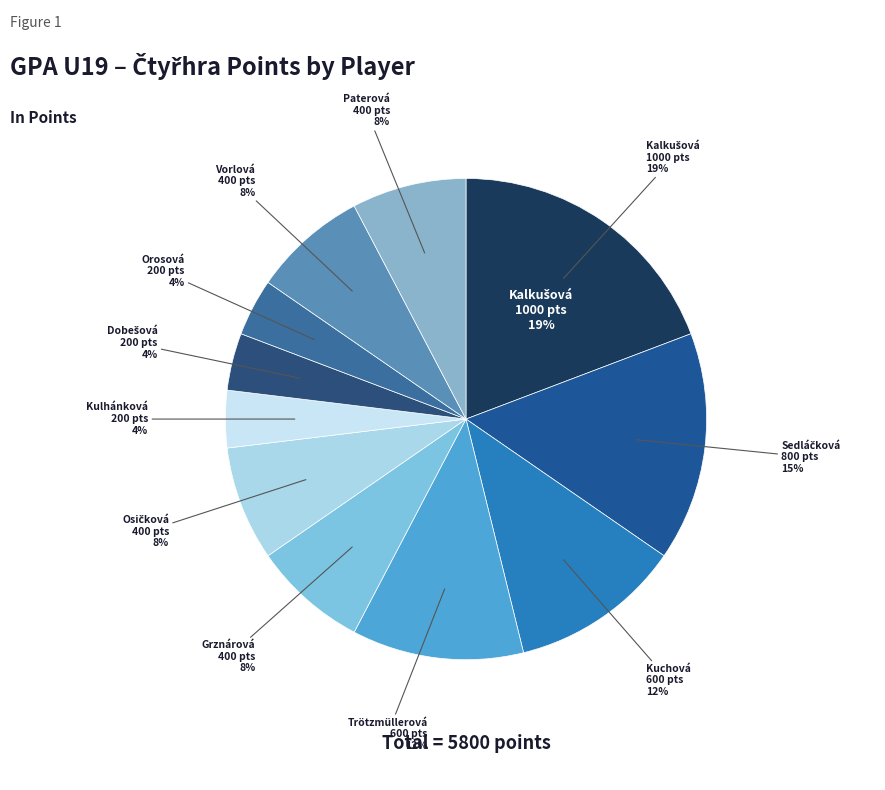

To the nearest percent, what is the combined percentage of Orosová Sára and Vorlová Zuzana?

12%